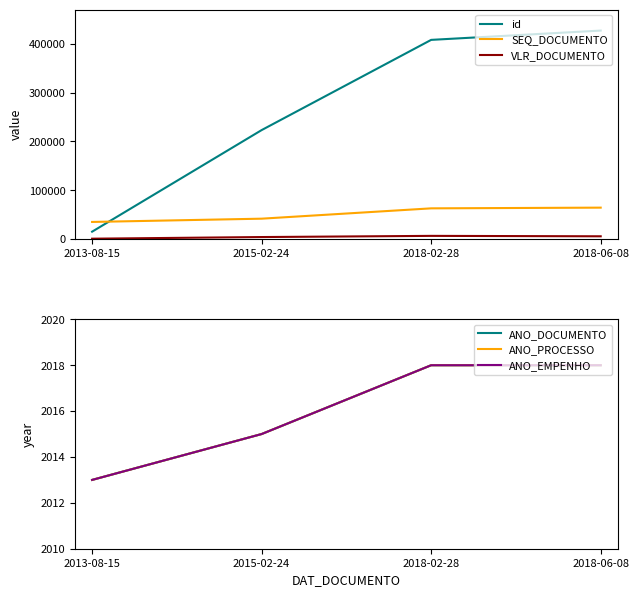

What is the highest value of the id series?

427235.0